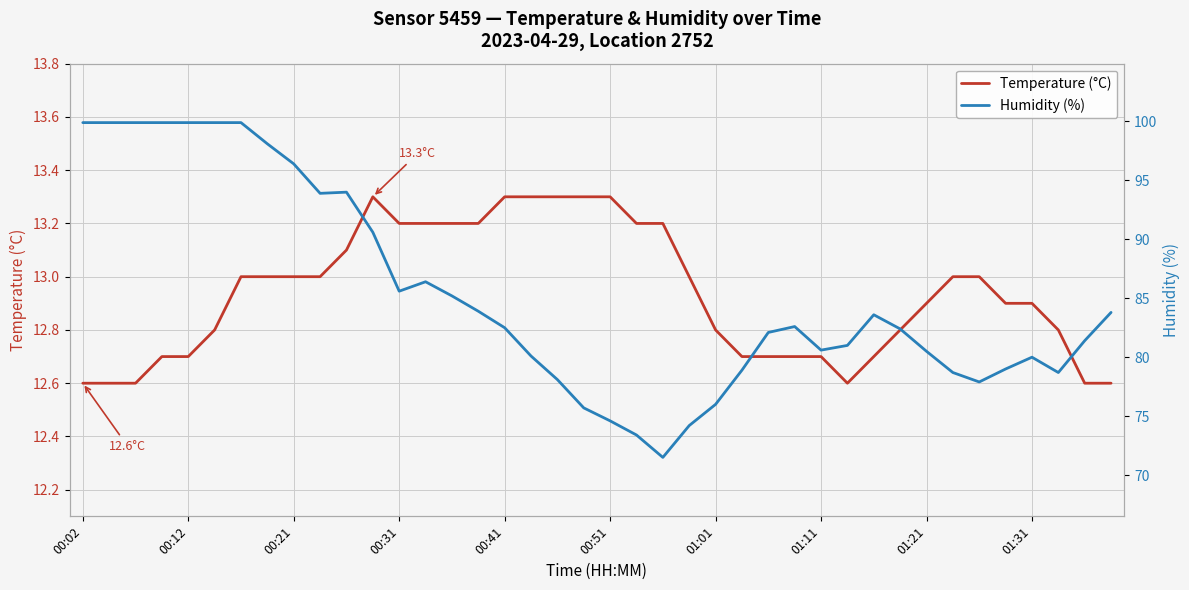

True or false: Humidity (%) and Temperature (°C) intersect in this chart.

False